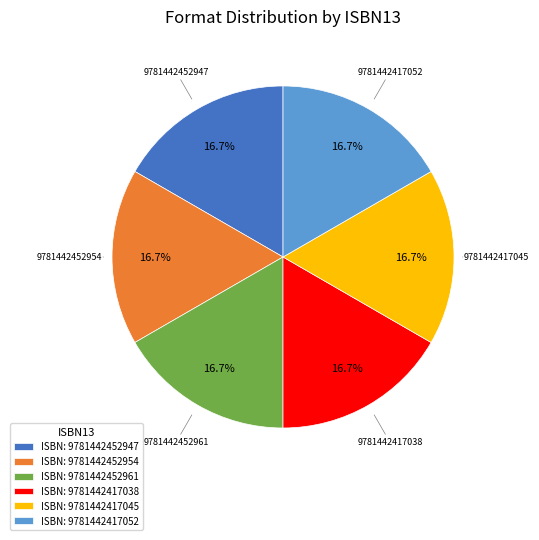

Is the sum of ISBN: 9781442417045 and ISBN: 9781442452954 greater than half?

No